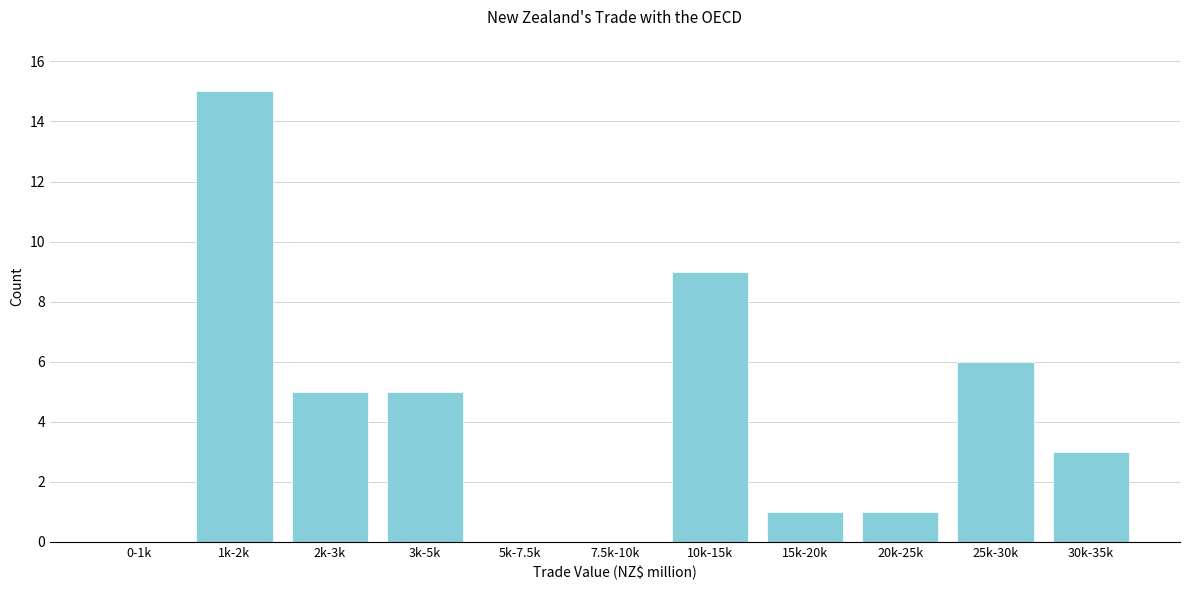

Reading left to right, list all the values displayed in this chart.

0-1k=0	1k-2k=15	2k-3k=5	3k-5k=5	5k-7.5k=0	7.5k-10k=0	10k-15k=9	15k-20k=1	20k-25k=1	25k-30k=6	30k-35k=3